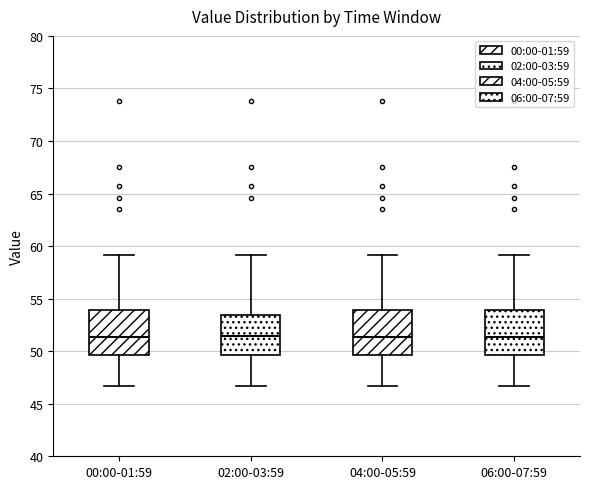

Reading left to right, read every box against the y-axis: the position of its median line, the range the box covers, and the ends of its whiskers. The values are not printed on the chart, so give them approximately, as read against the axis.

00:00-01:59: median 51.5, box 49.5 to 54.0, whiskers 46.5 to 59.0
02:00-03:59: median 51.5, box 49.5 to 53.5, whiskers 46.5 to 59.0
04:00-05:59: median 51.5, box 49.5 to 54.0, whiskers 46.5 to 59.0
06:00-07:59: median 51.5, box 49.5 to 54.0, whiskers 46.5 to 59.0